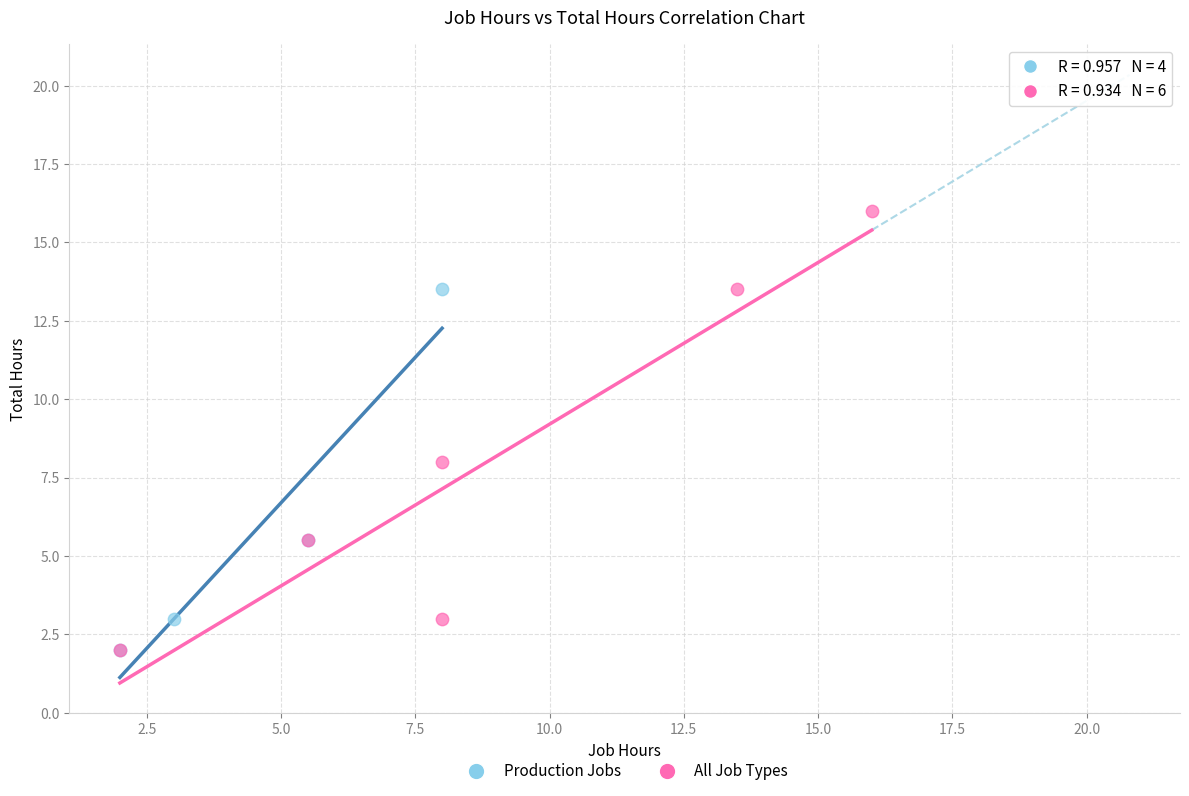

What are all the series names shown in the legend?

Production Jobs, All Job Types